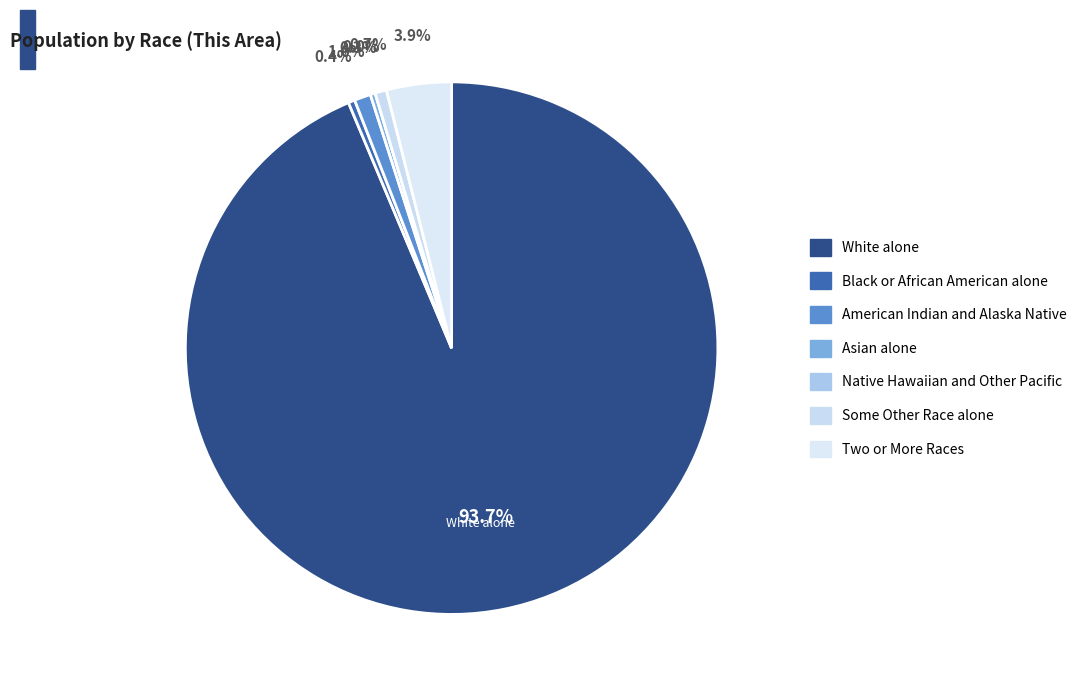

Is there any slice that represents more than half of the pie?

Yes